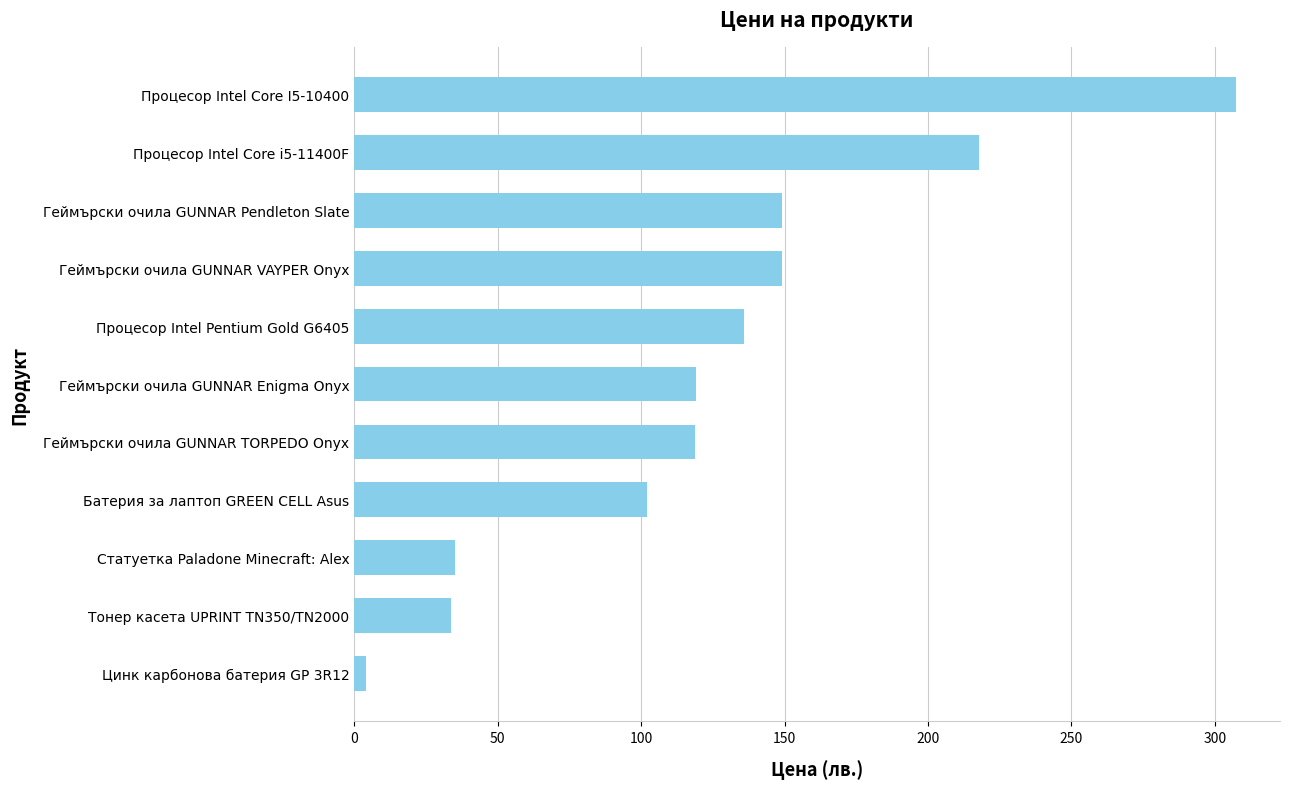

Are the bars horizontal?

Yes